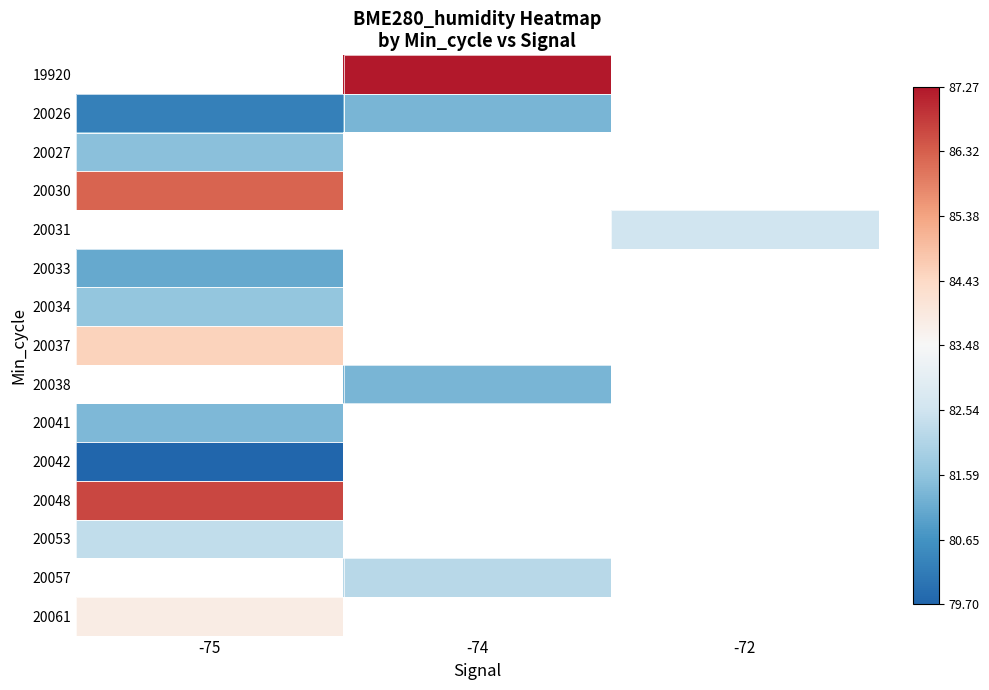

List the labels in order of 20026 value, smallest first.

-75, -74, -72